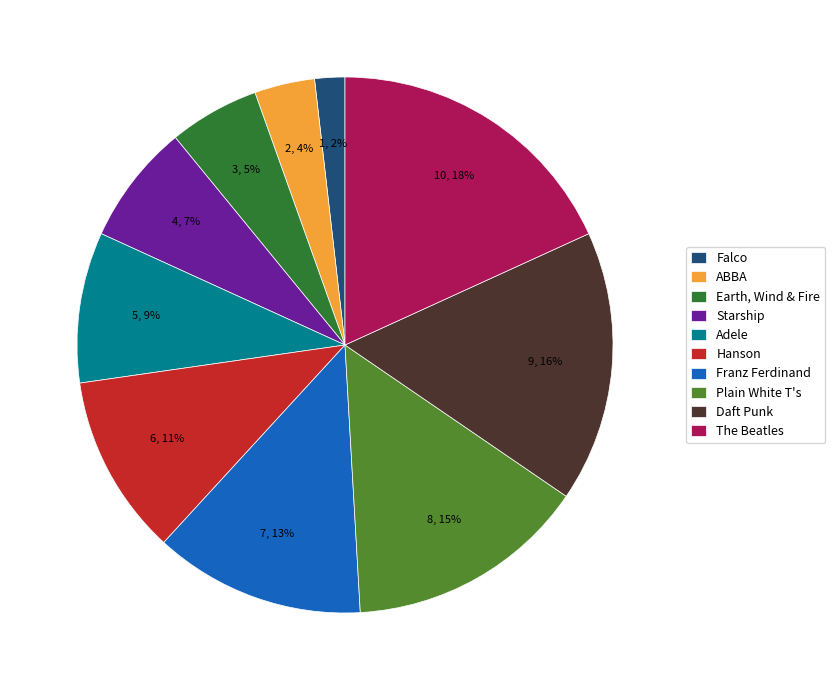

Count the number of slices in the pie.

10